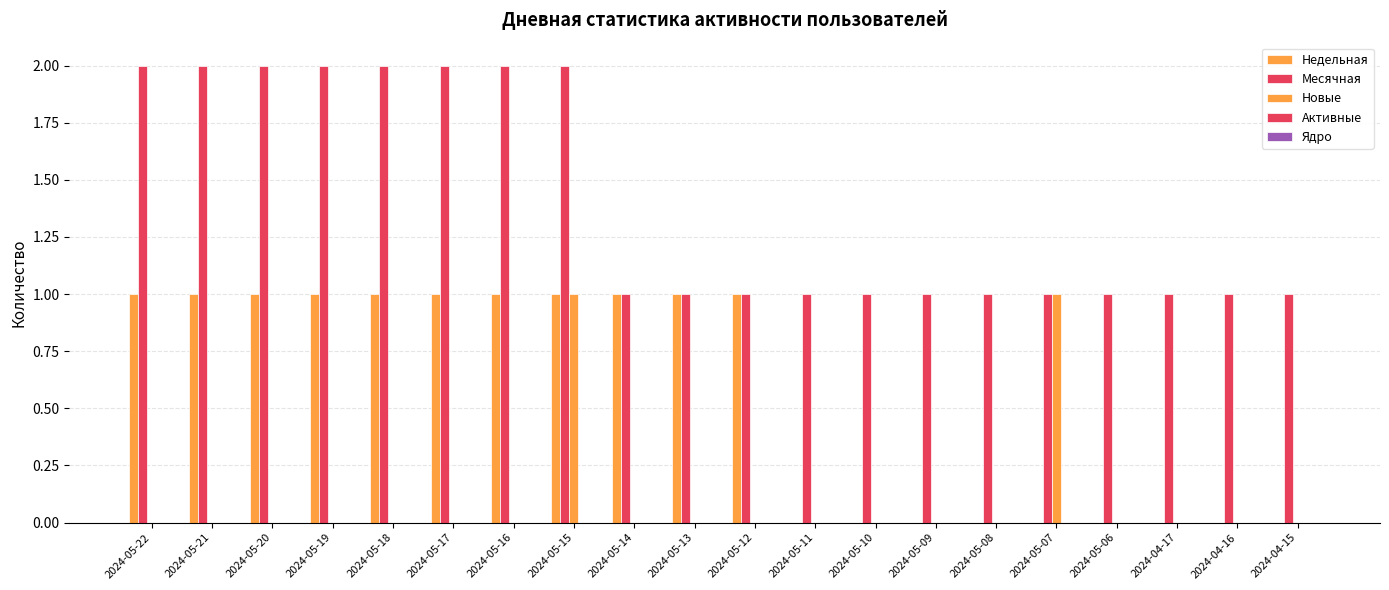

Count the number of categories in the chart.

20